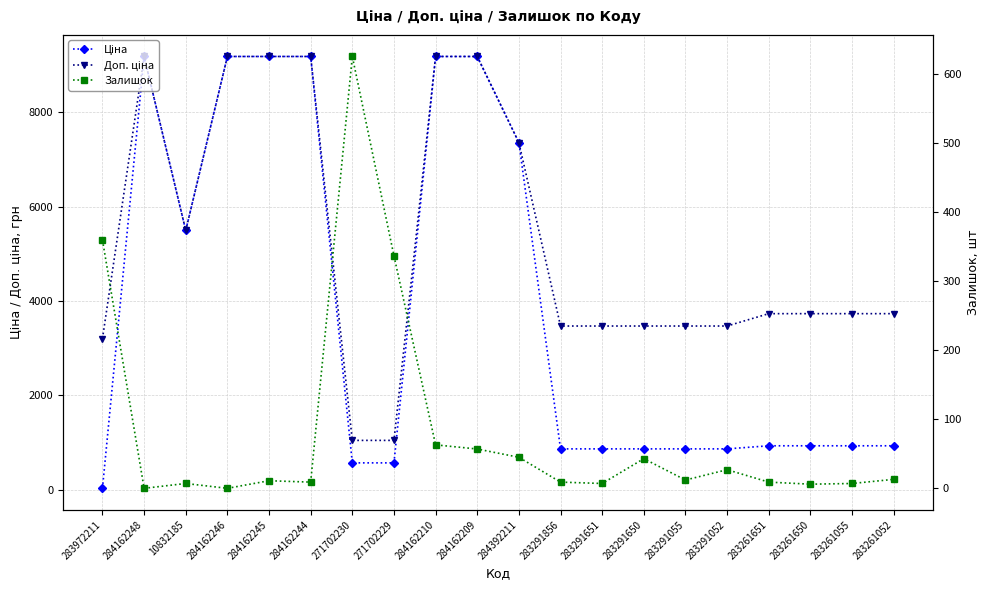

What is the average value of the Залишок series?

82.4